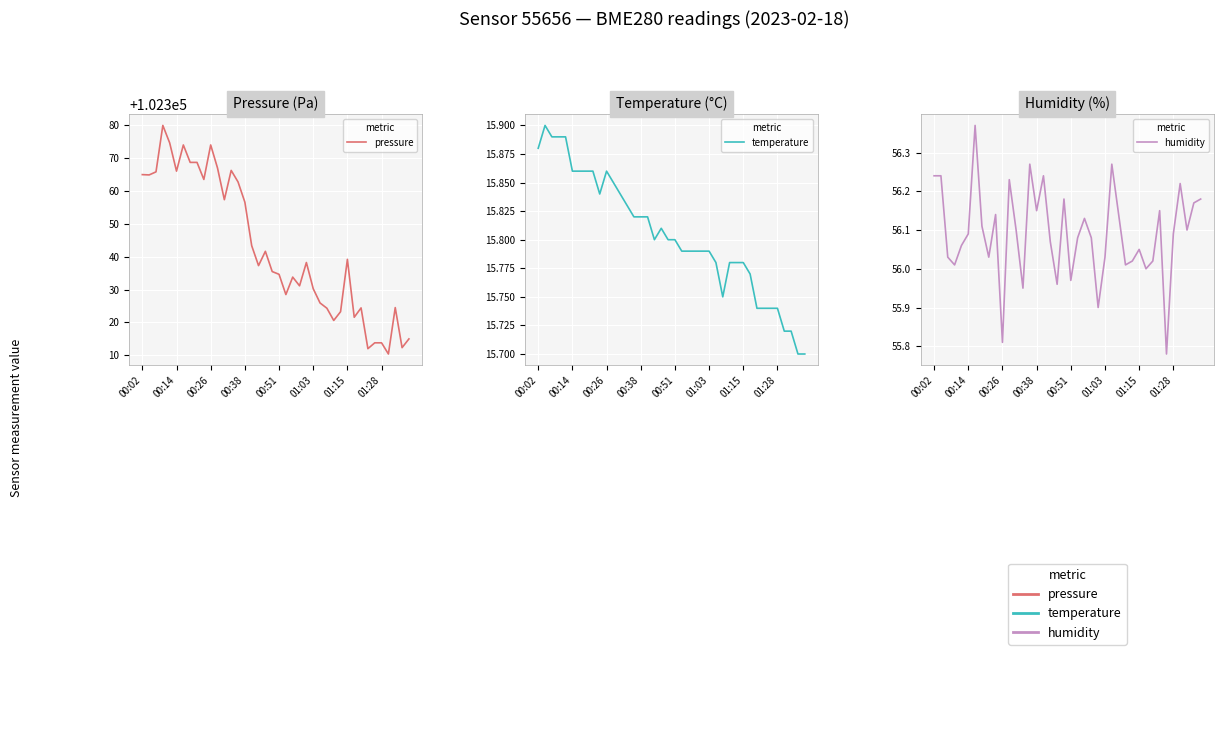

Count the number of categories in the chart.

40